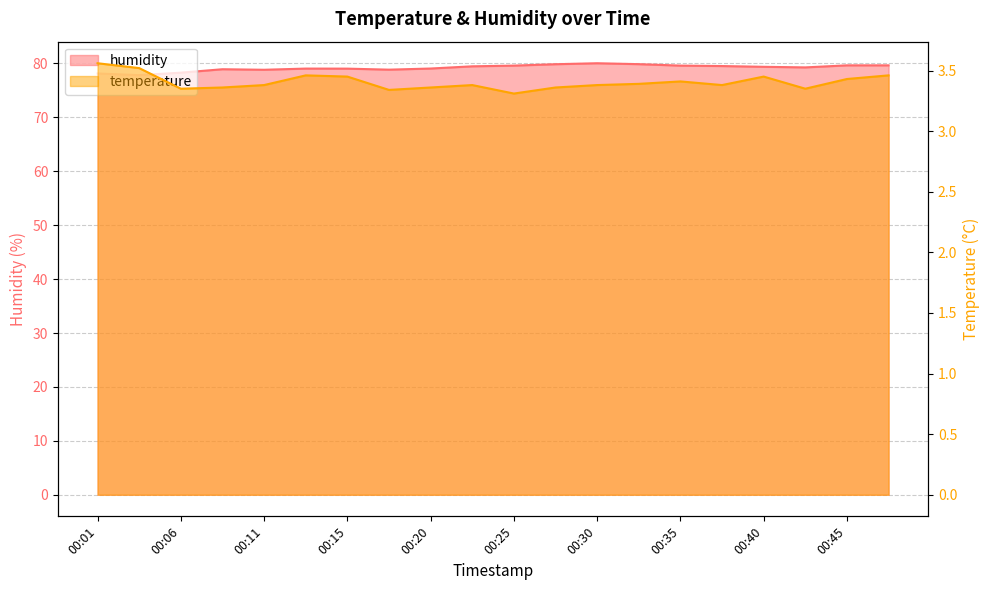

What are all the series names shown in the legend?

humidity, temperature